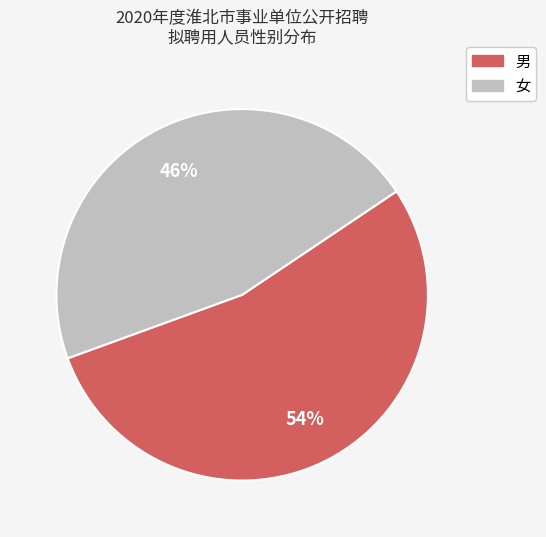

To the nearest percent, what is the difference between the 男 and 女 slice percentages?

8%